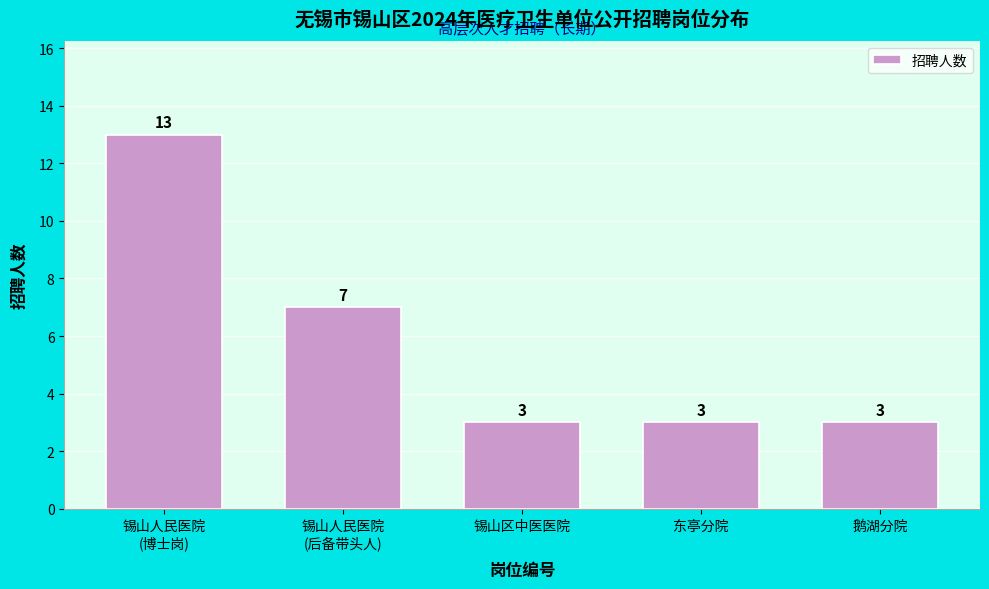

Reading right to left, list all the values displayed in this chart.

3	3	3	7	13